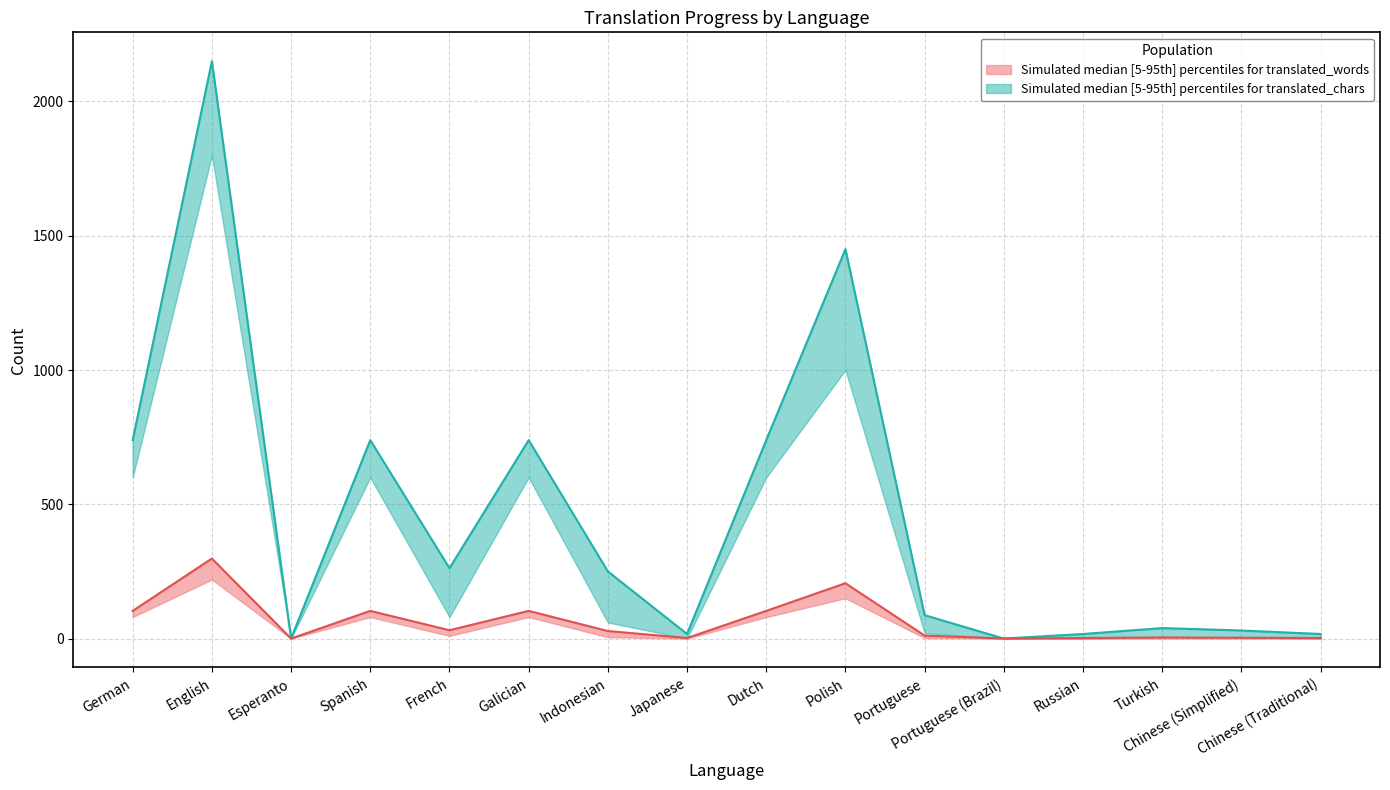

Is this an area chart (filled region under the line)?

No